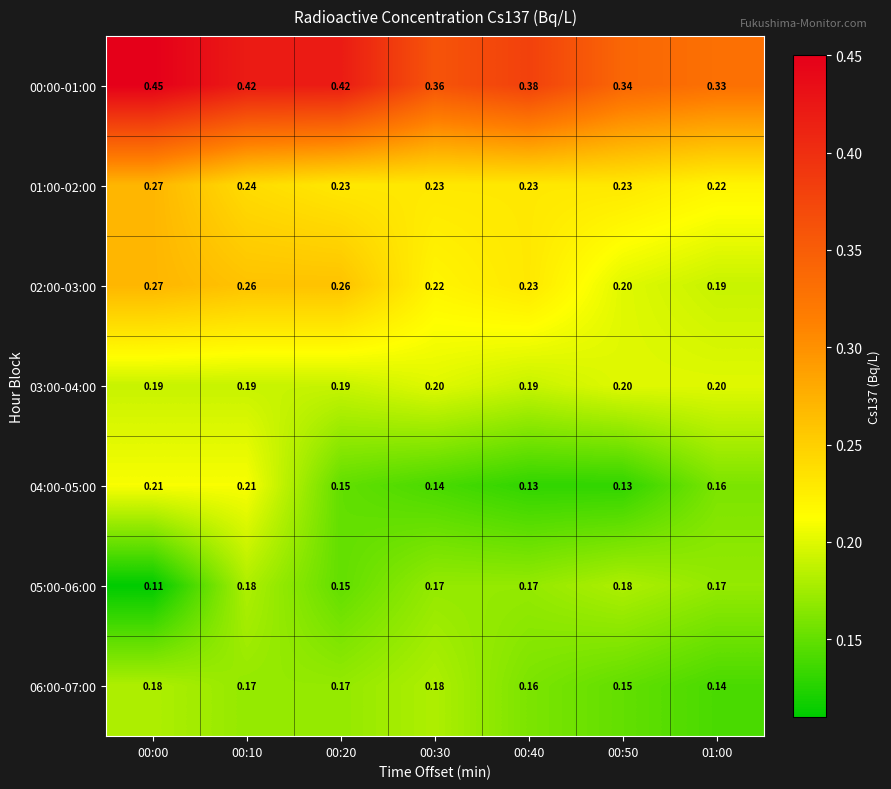

Is the value of 00:00-01:00 at 00:00 greater than the value of 03:00-04:00 at 01:00?

Yes